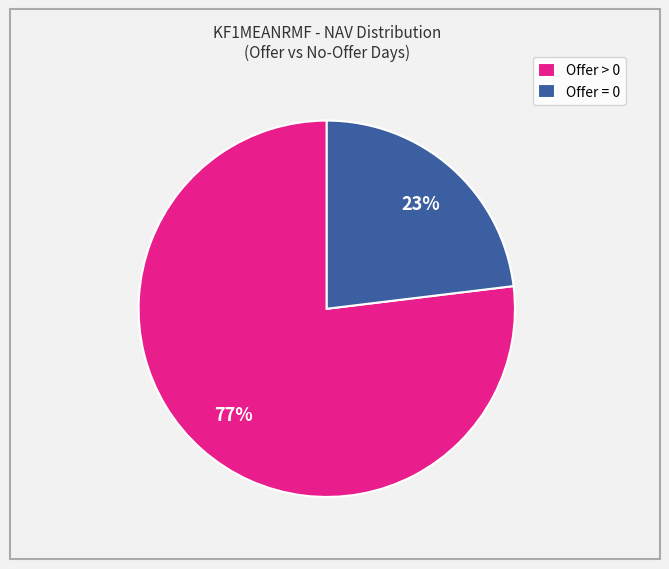

What percentage is the Offer > 0 slice, to the nearest percent?

77%